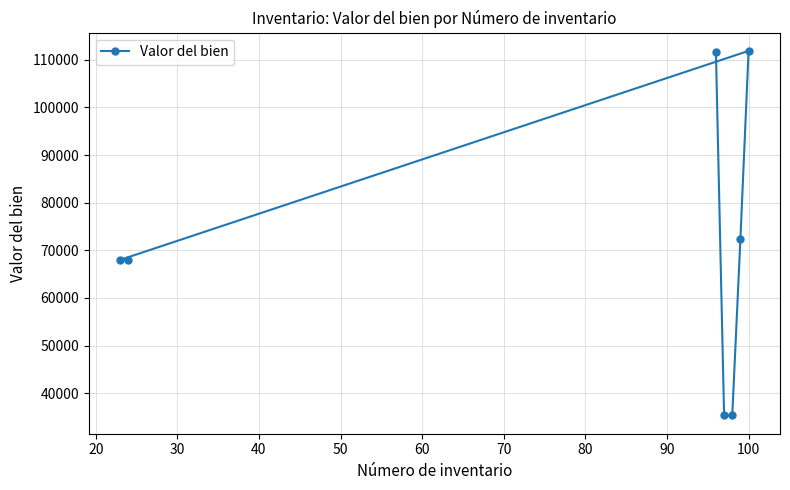

What is the minimum value shown in the chart?

35313.6